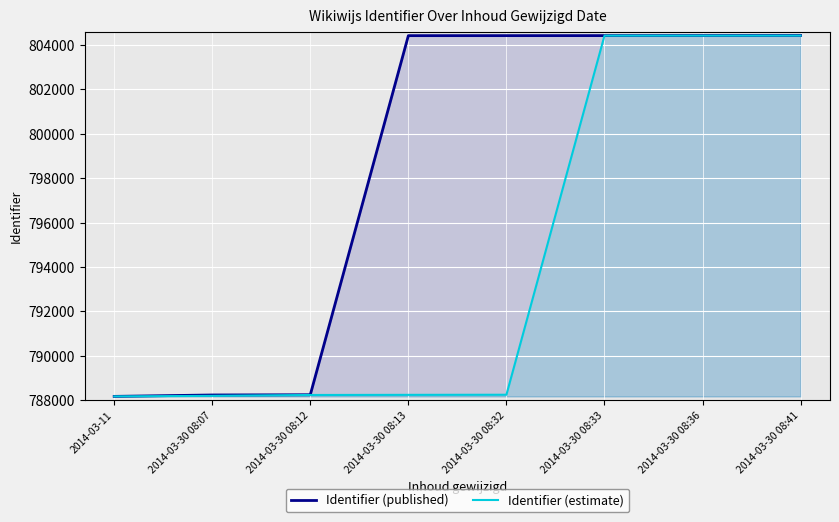

How many values in the Identifier (published) series exceed 804422?

3